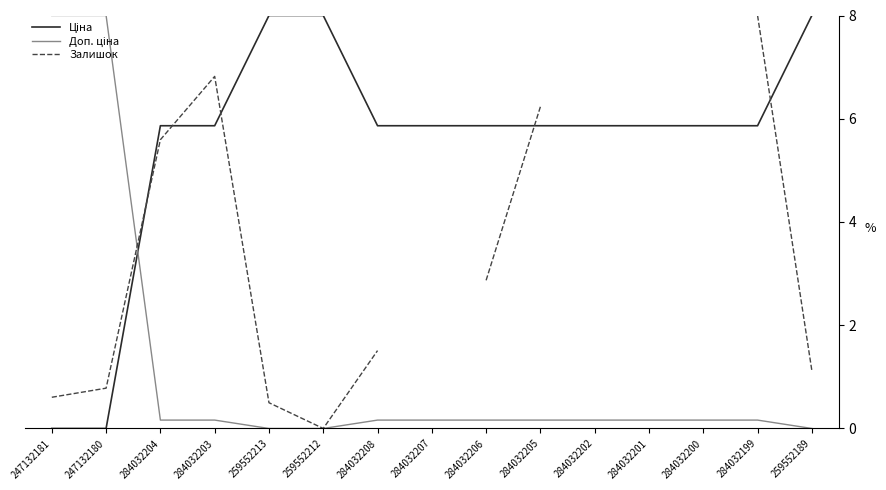

Which series has the widest spread of values?

Ціна